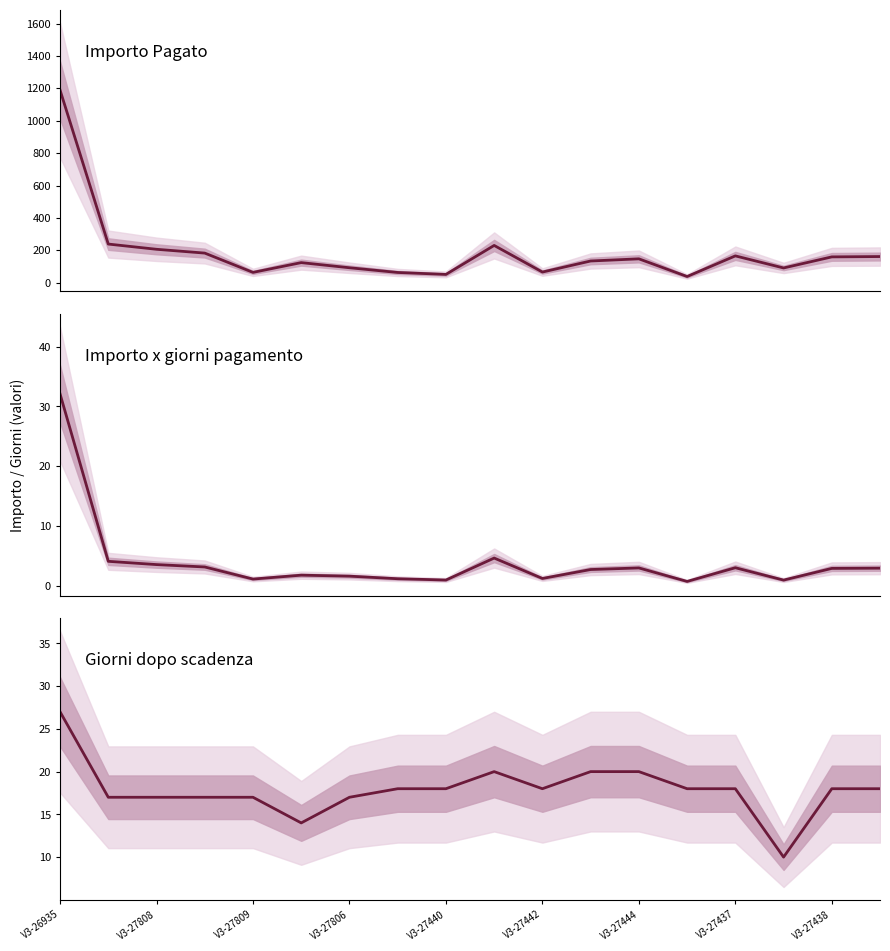

Which category has the lowest value in the Importo x giorni pagamento series?

13